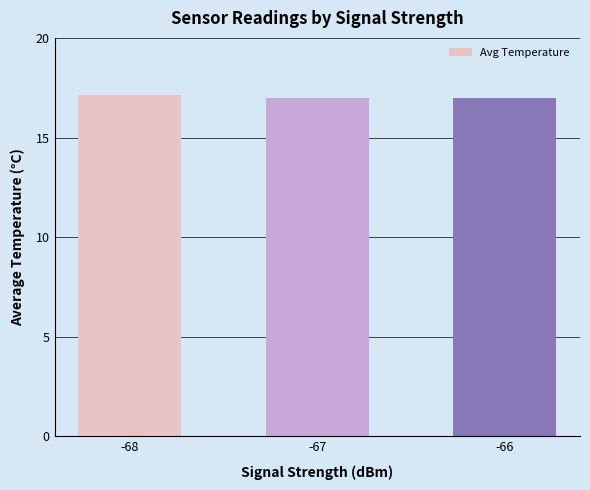

What is the ratio of the value at -67 to the value at -68?

1.0